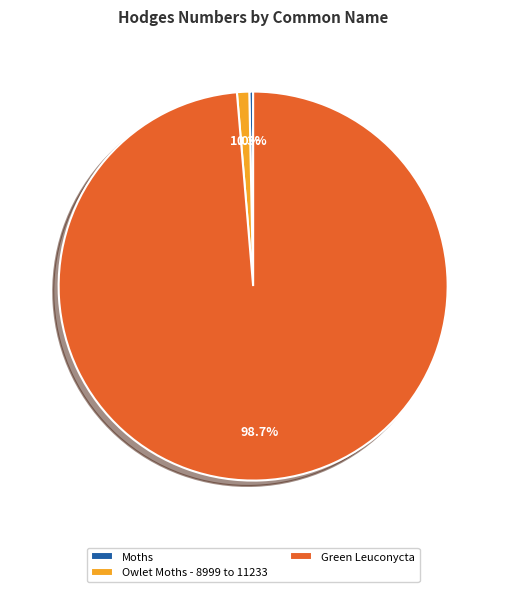

What is the ratio of the value at Owlet Moths - 8999 to 11233 to the value at Moths?

3.2